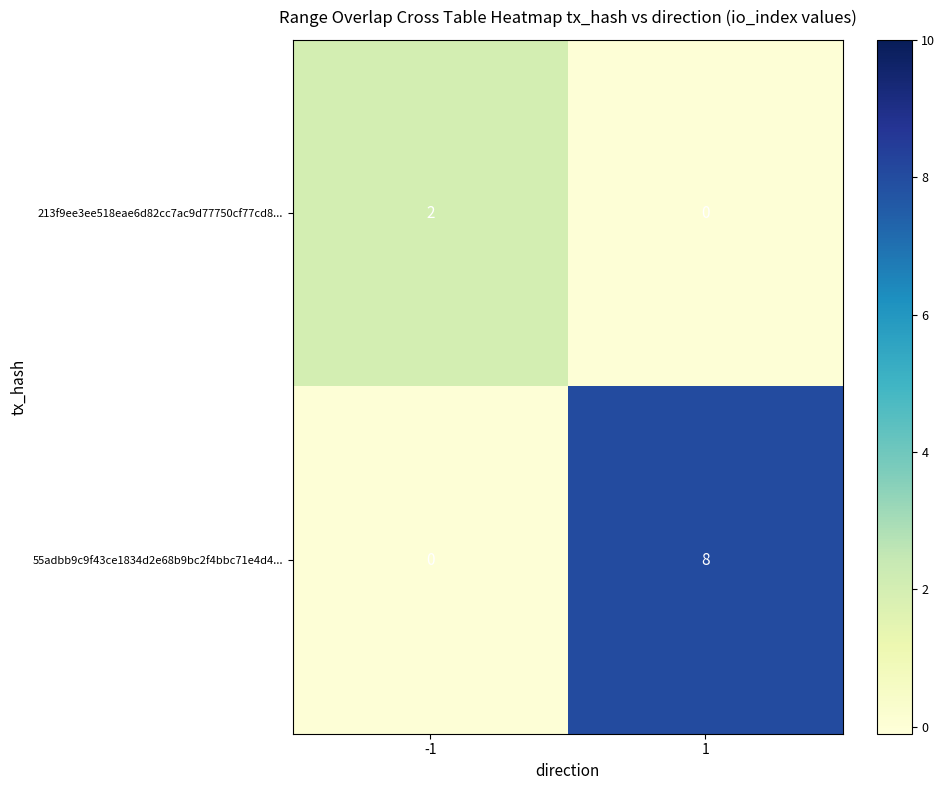

What is the sum of all 55adbb9c9f43ce1834d2e68b9bc2f4bbc71e4d4... values?

8